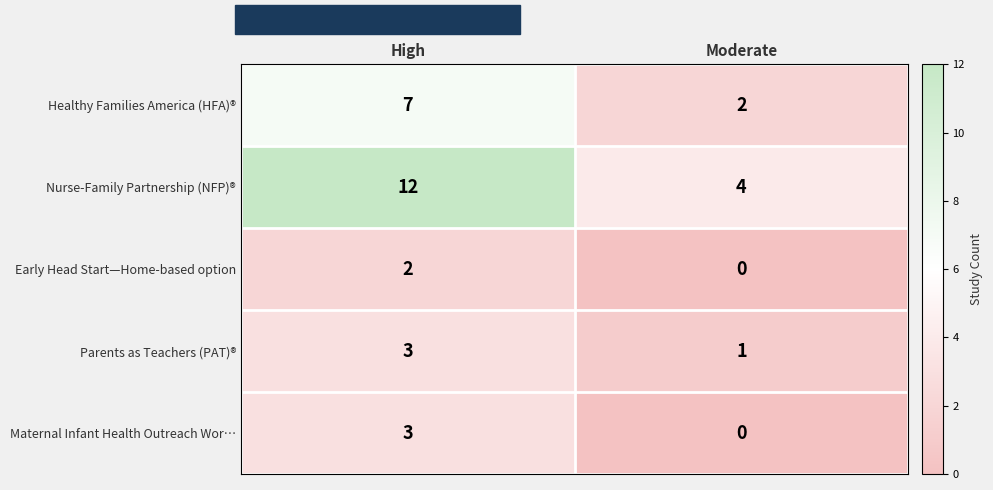

What is the difference between the Nurse-Family Partnership (NFP)® values at Moderate and High?

8